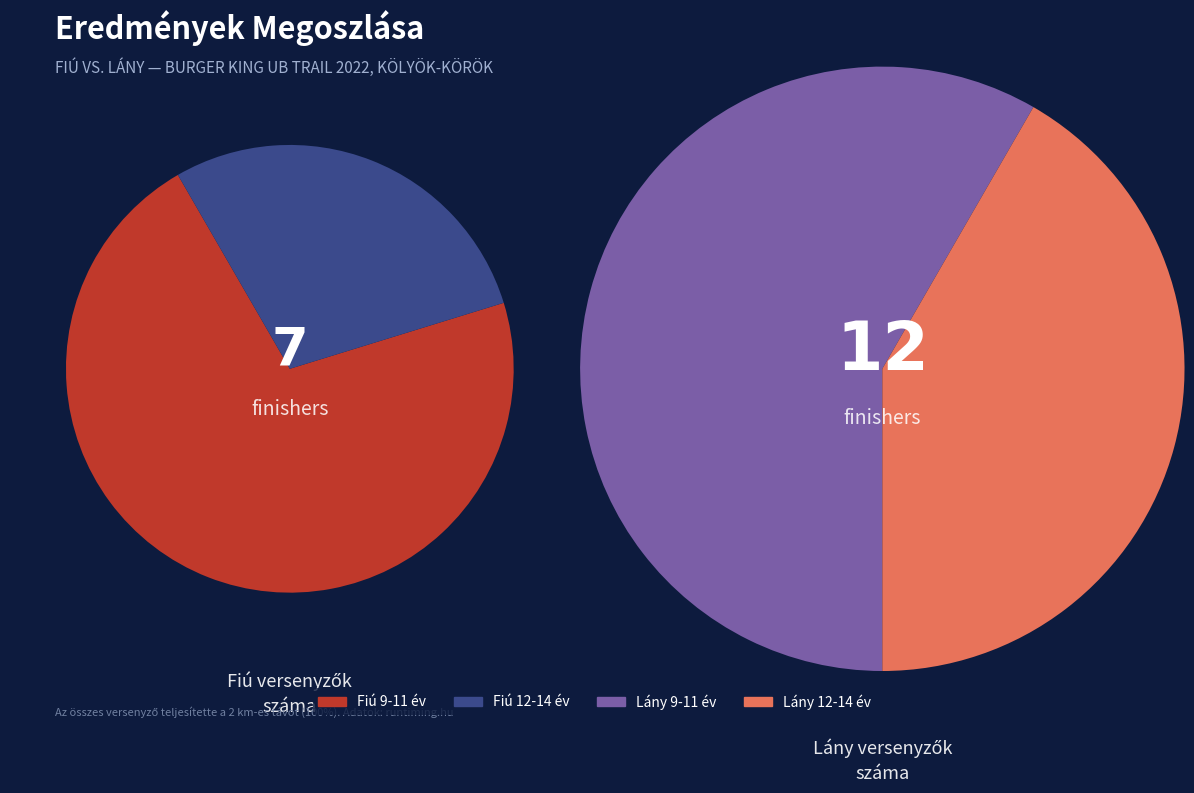

To the nearest percent, what percentage of the pie is Lány 12-14 év?

26%